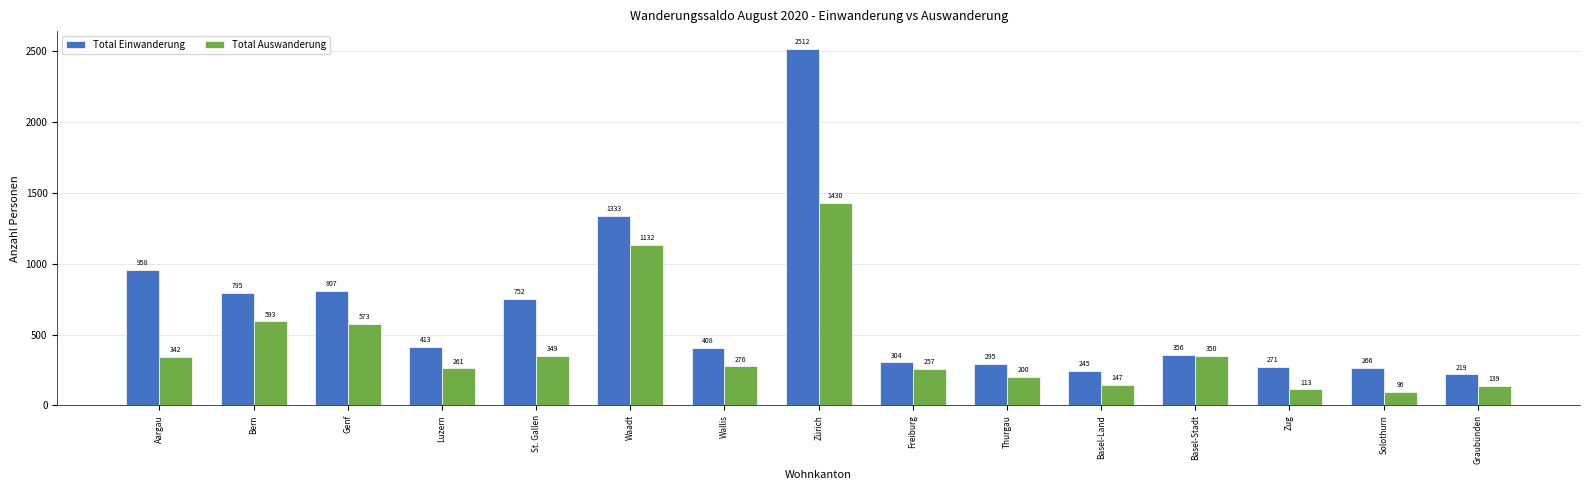

Which series has the largest total across all categories?

Total Einwanderung